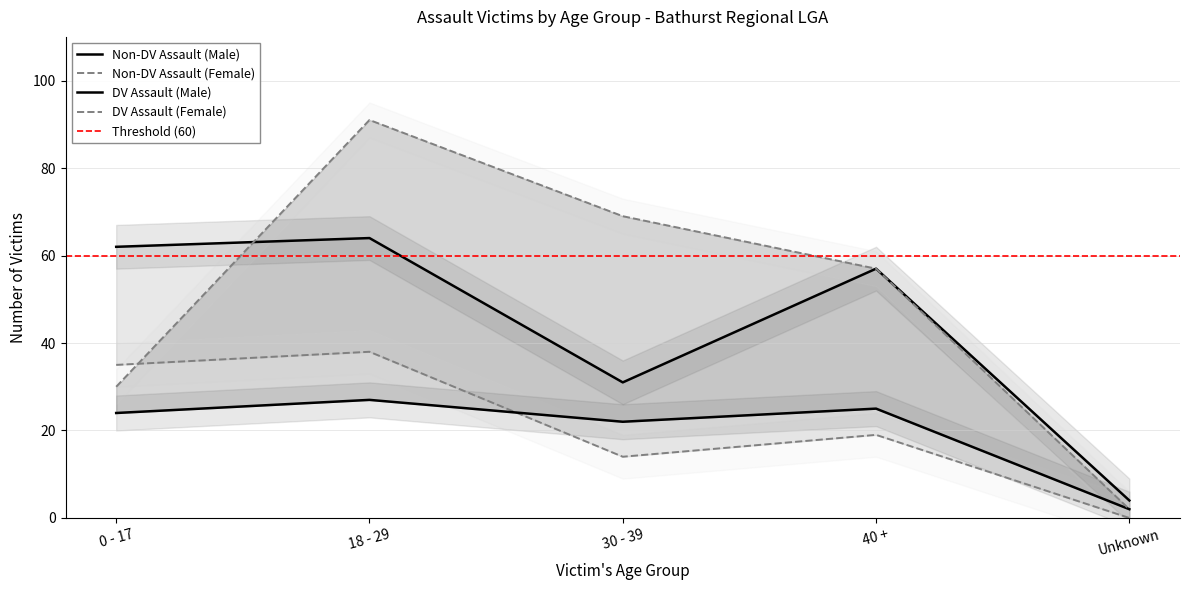

At how many categories does at least one series exceed 16?

4